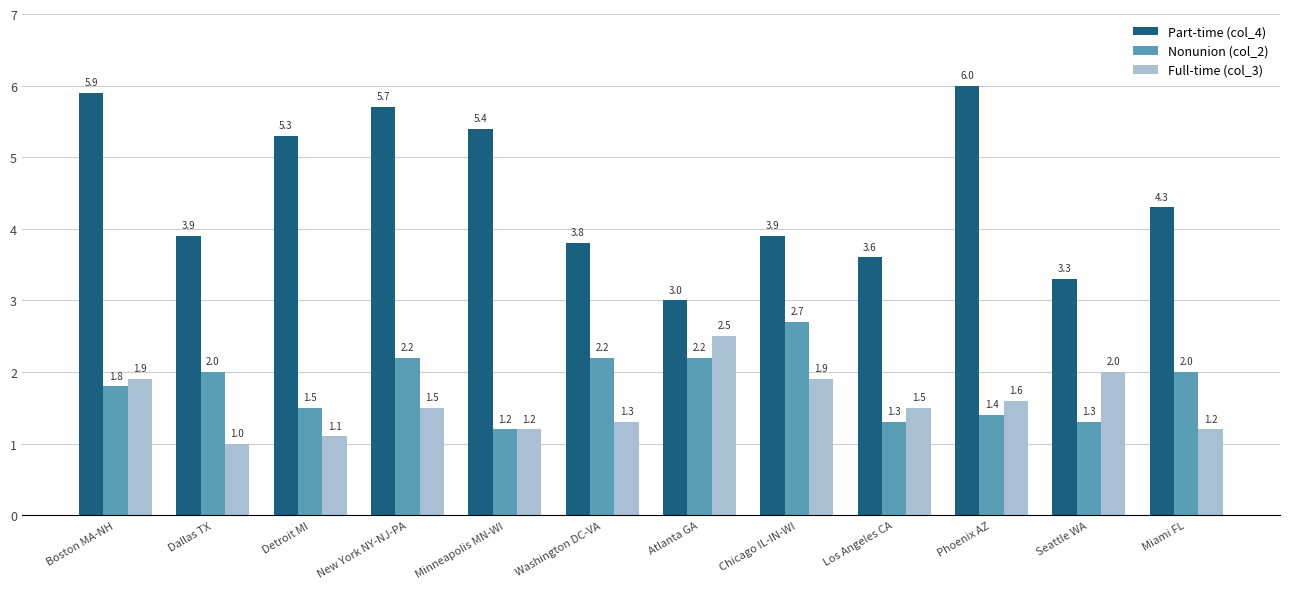

Does the chart contain any negative values?

No